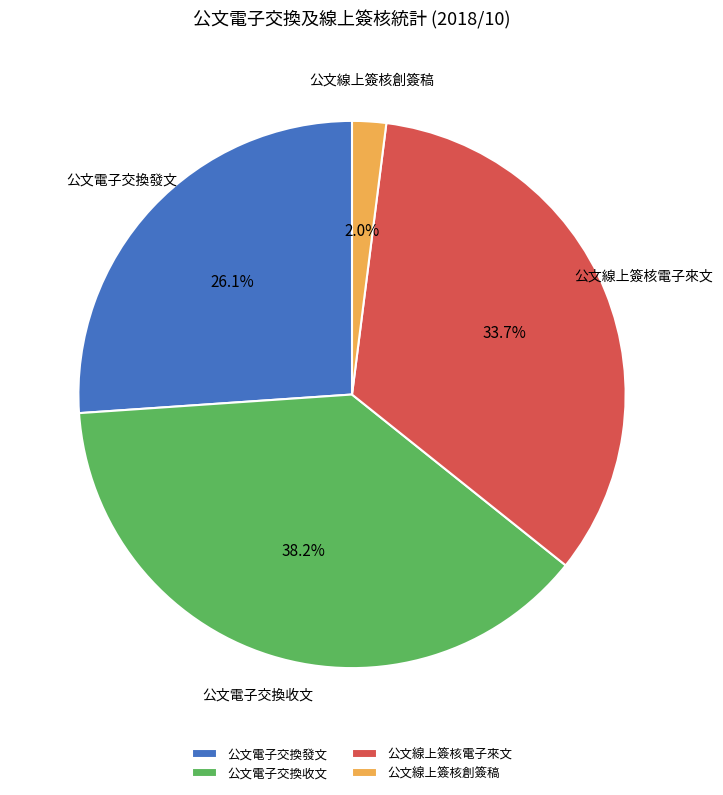

How many segments does this pie chart have?

4